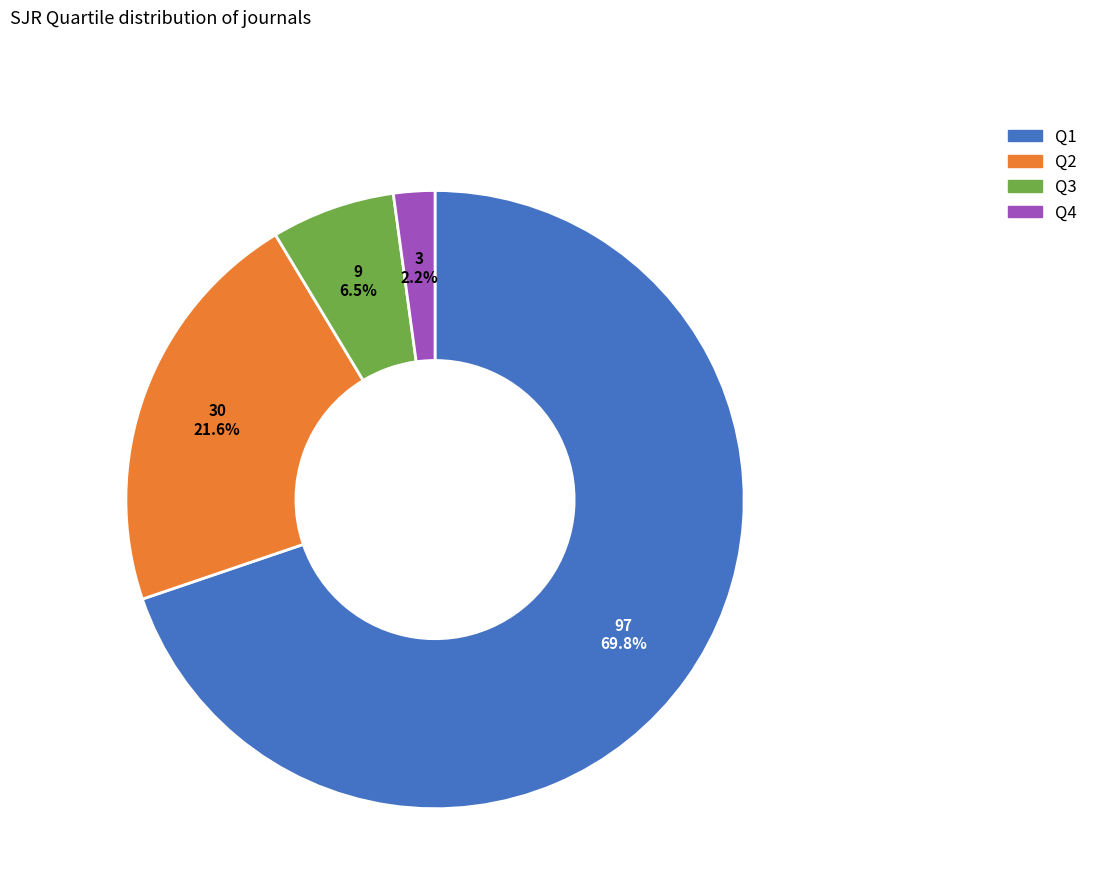

To the nearest percent, what portion does Q4 represent?

2%